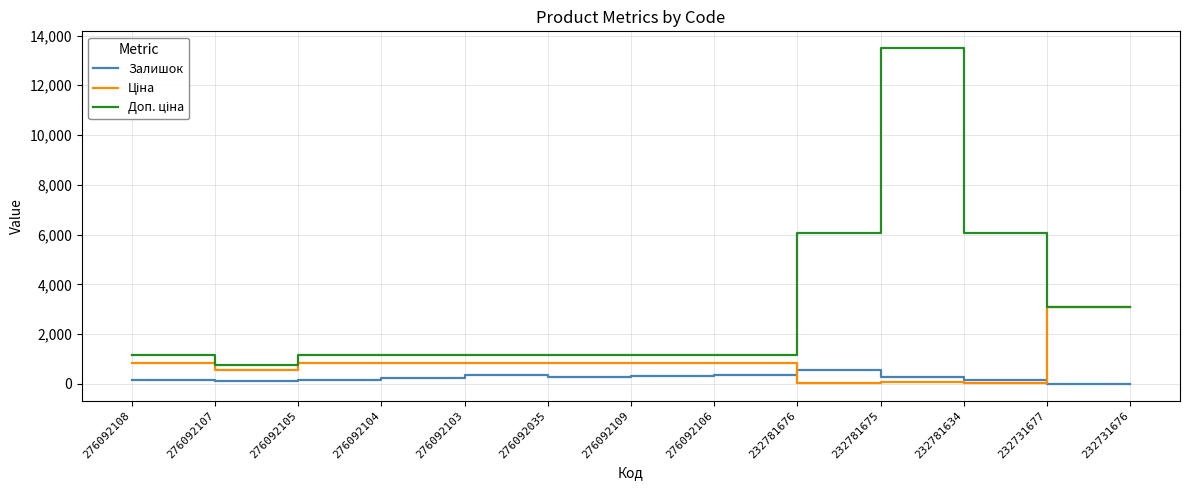

What is the spread (max minus min) of values at 276092103?

817.2